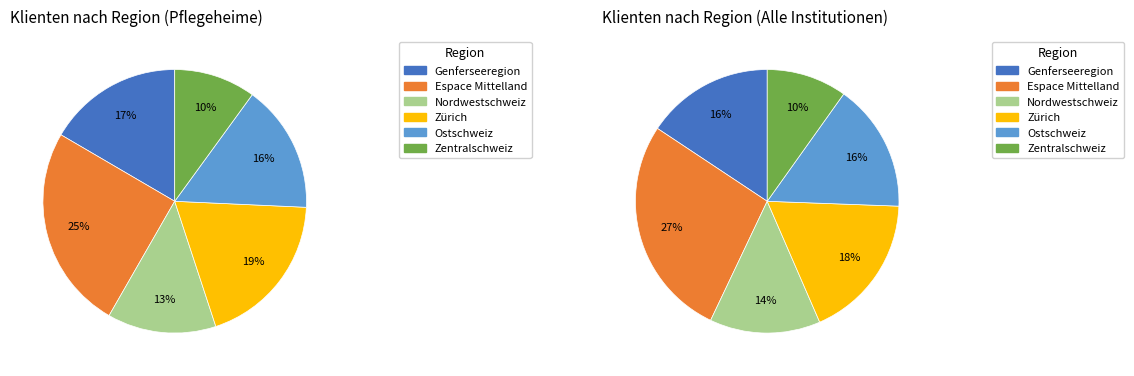

Does Nordwestschweiz represent more than half of the total?

No